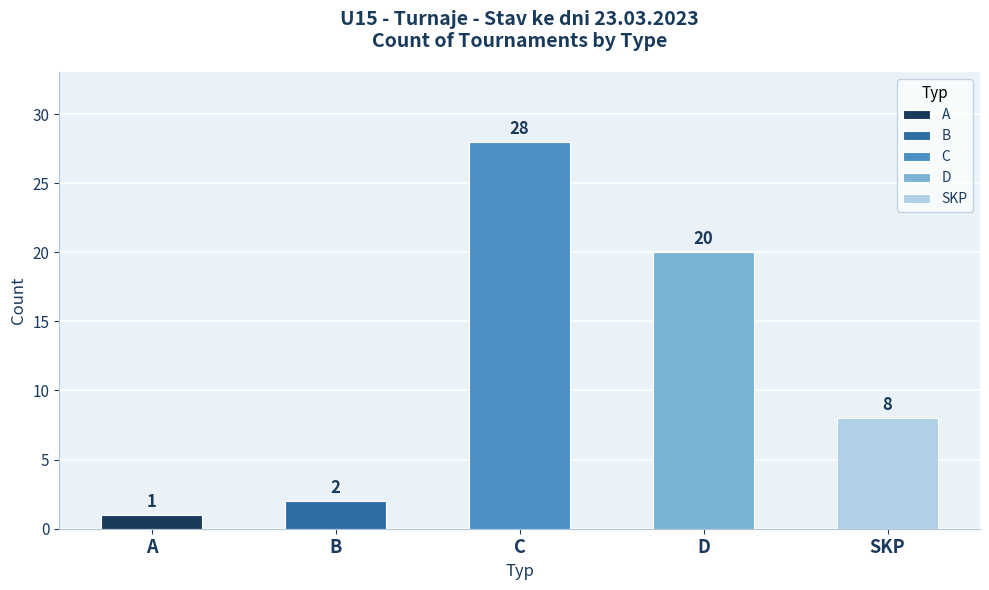

List the labels in order of value, smallest first.

A, B, SKP, D, C